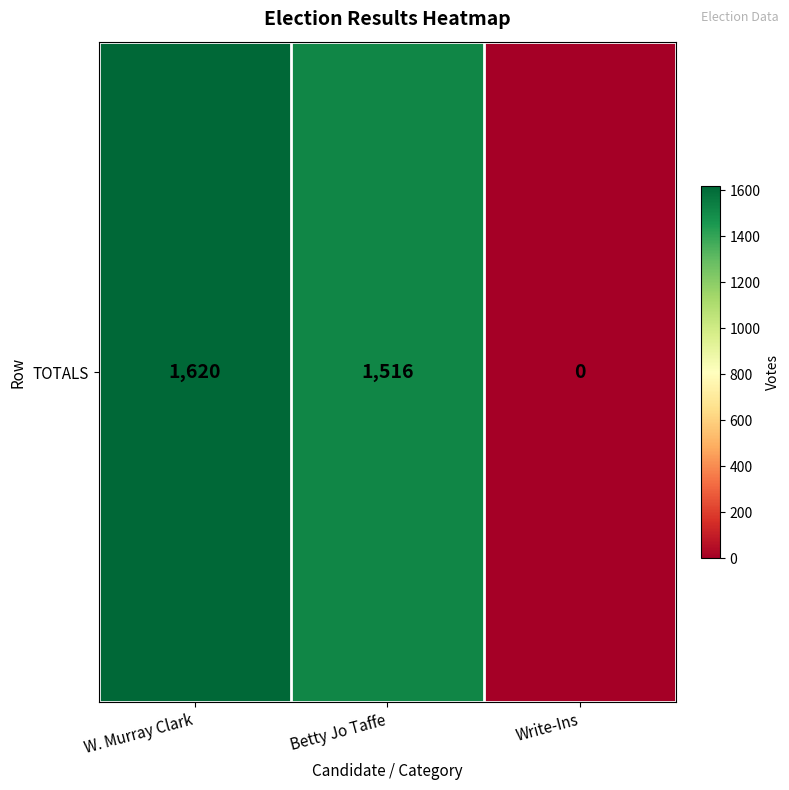

Reading left to right, what are all the values shown in this chart?

W. Murray Clark=1620	Betty Jo Taffe=1516	Write-Ins=0